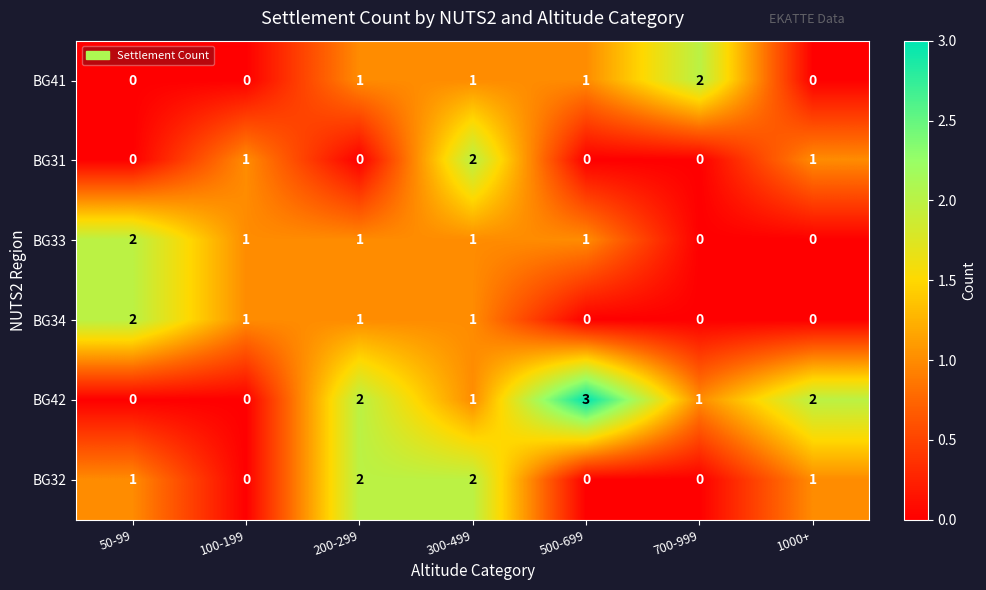

At which category does the chart reach its peak across all series?

500-699